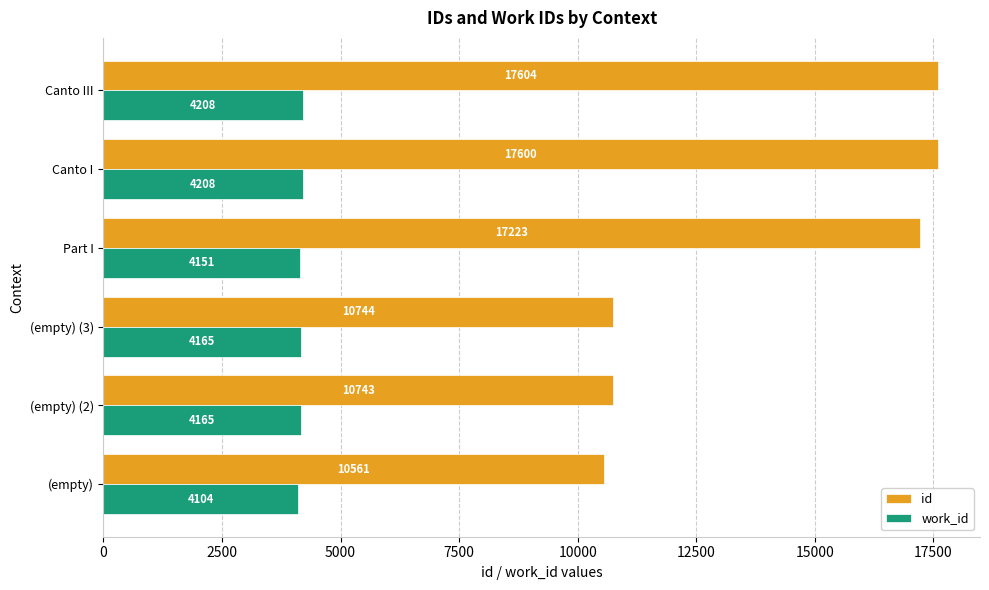

Where is id nearest to the value 14082?

Part I